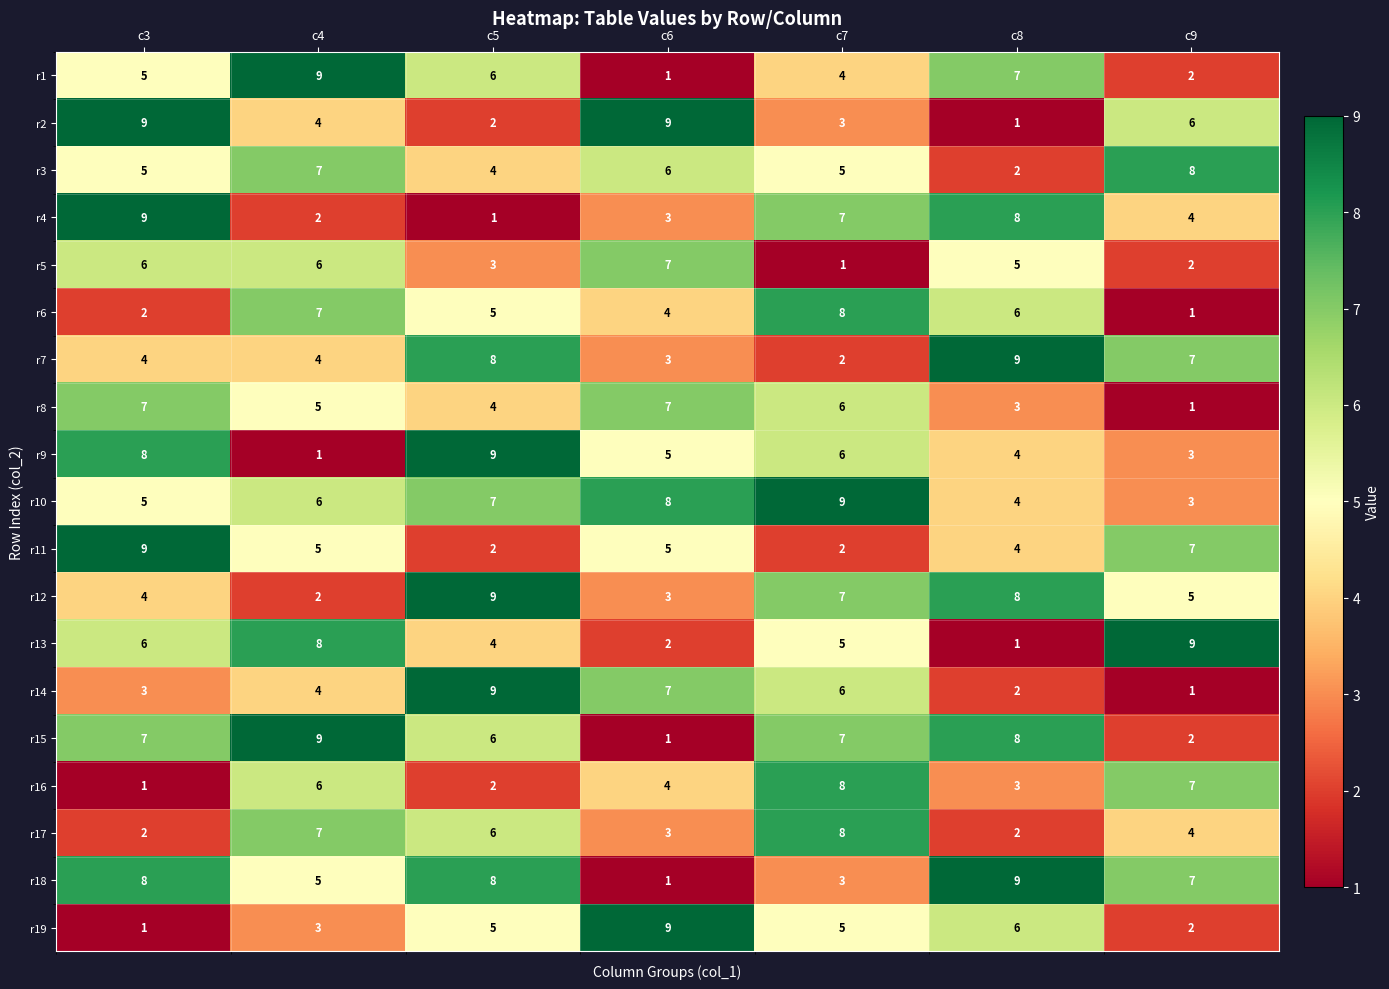

What is the greatest value displayed?

9